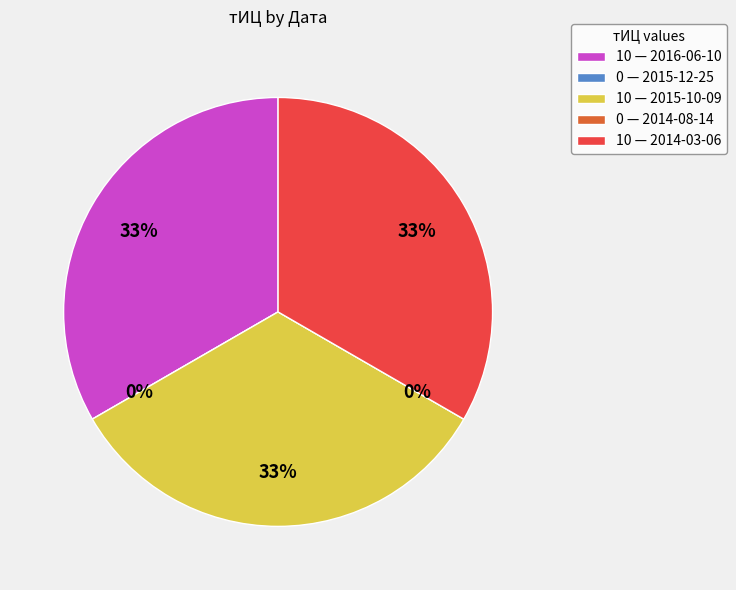

Combined, do 2015-12-25 and 2014-08-14 account for over 50%?

No